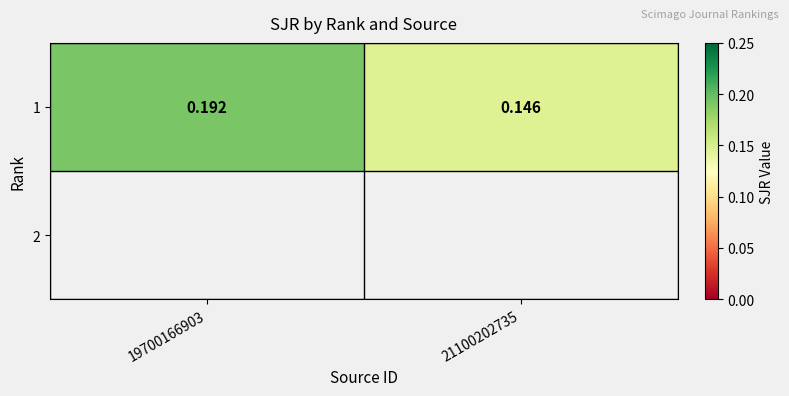

Reading left to right, transcribe all the data shown in this chart.

19700166903=0.2	21100202735=0.1